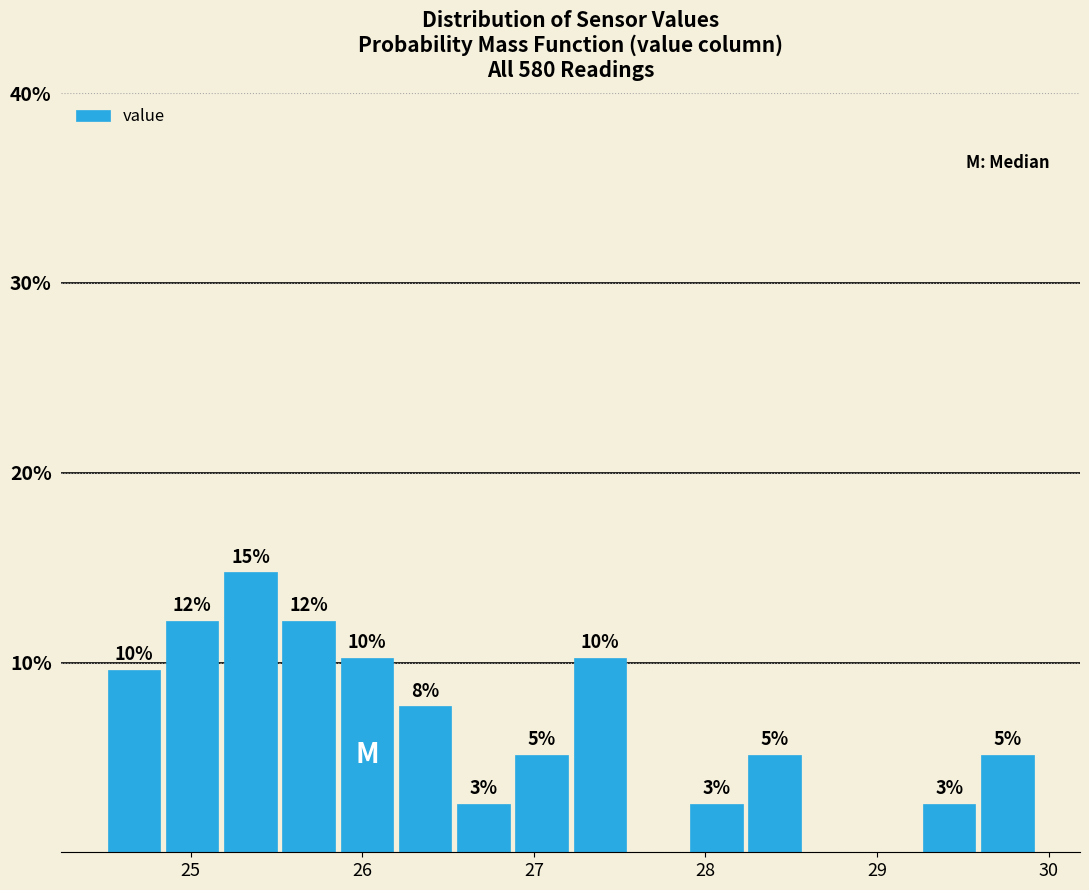

Read against the x-axis, roughly where is the centre of the tallest bar?

25.3